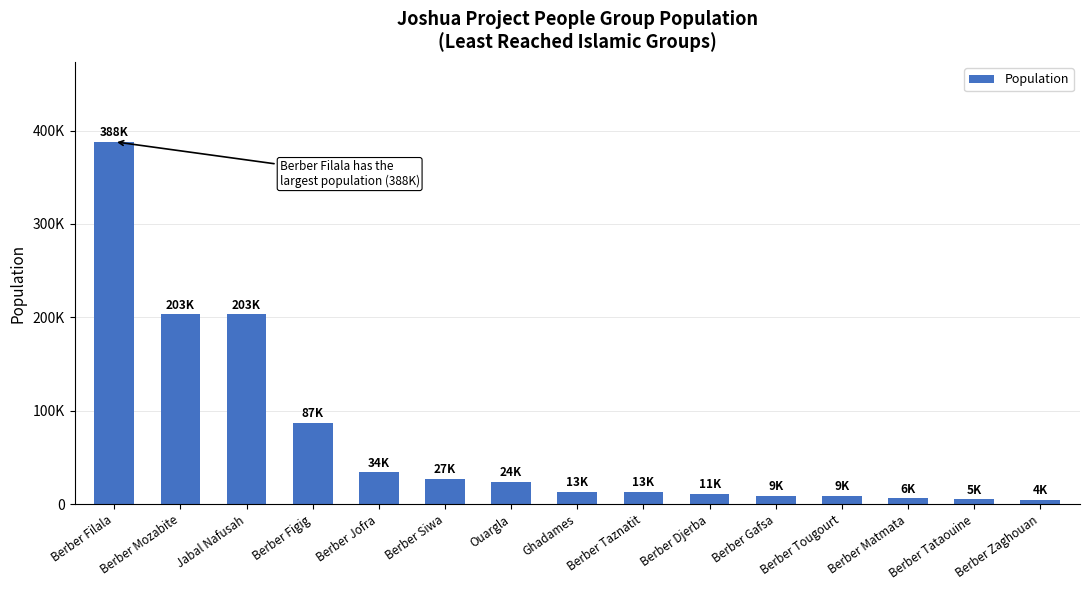

Reading left to right, what are all the values shown in this chart?

388000	203100	203000	87000	34000	27100	24000	13000	13000	11000	8900	8600	6000	4900	4200